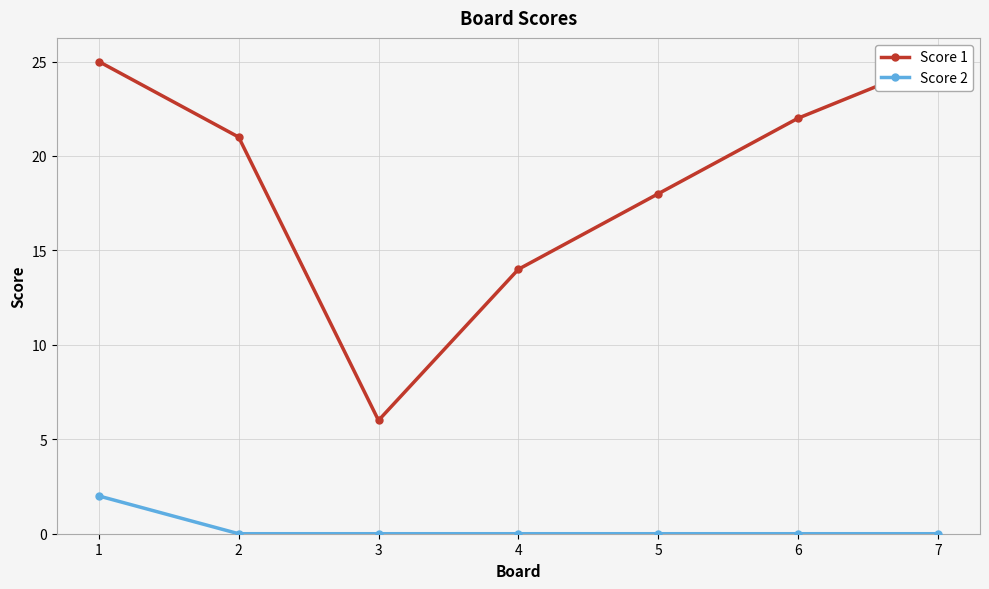

How many lines are shown in the chart?

2